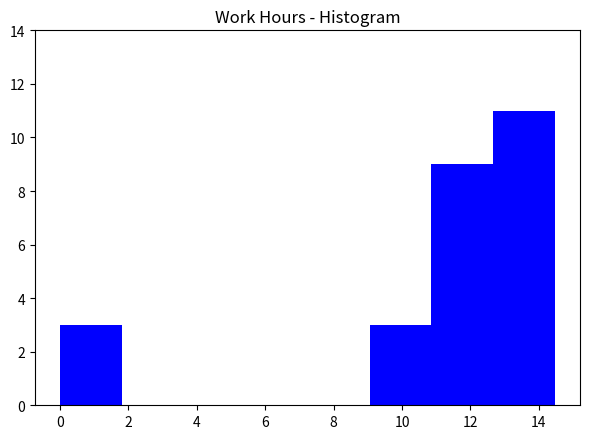

How tall is the bar that spans 0.0 to 1.8 on the x-axis? Neither the bar edges nor the heights are printed on the chart, so give them approximately, as read against the axes.

3